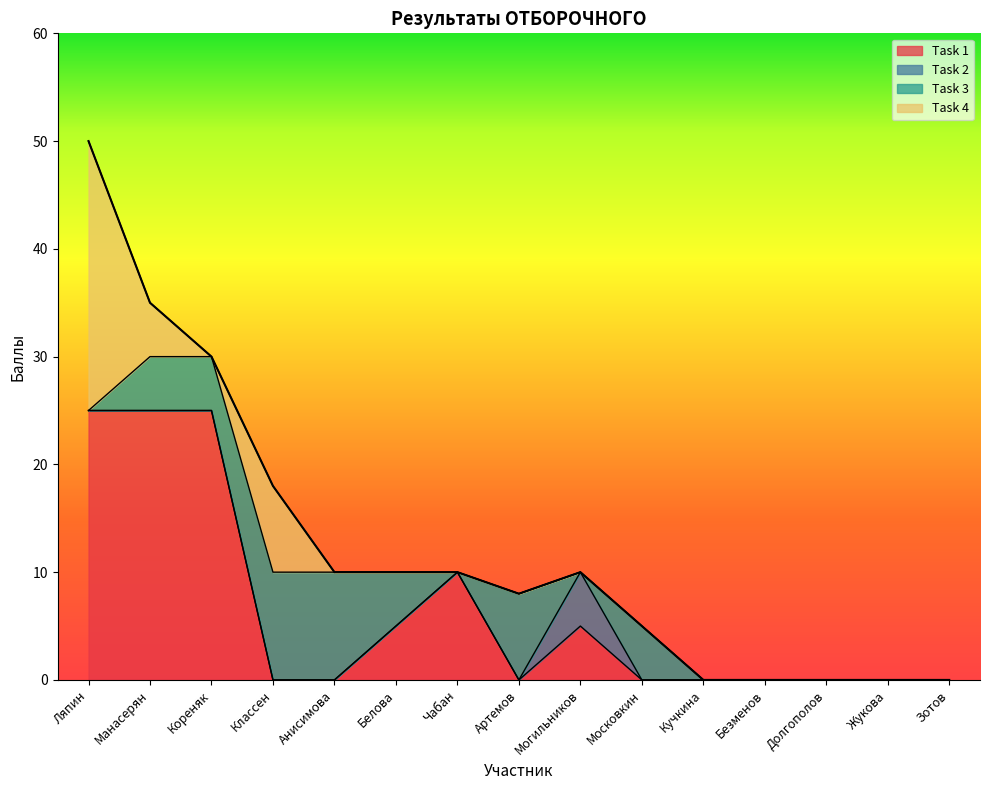

List the series in order of their peak value, highest first.

Task 1, Task 4, Task 3, Task 2